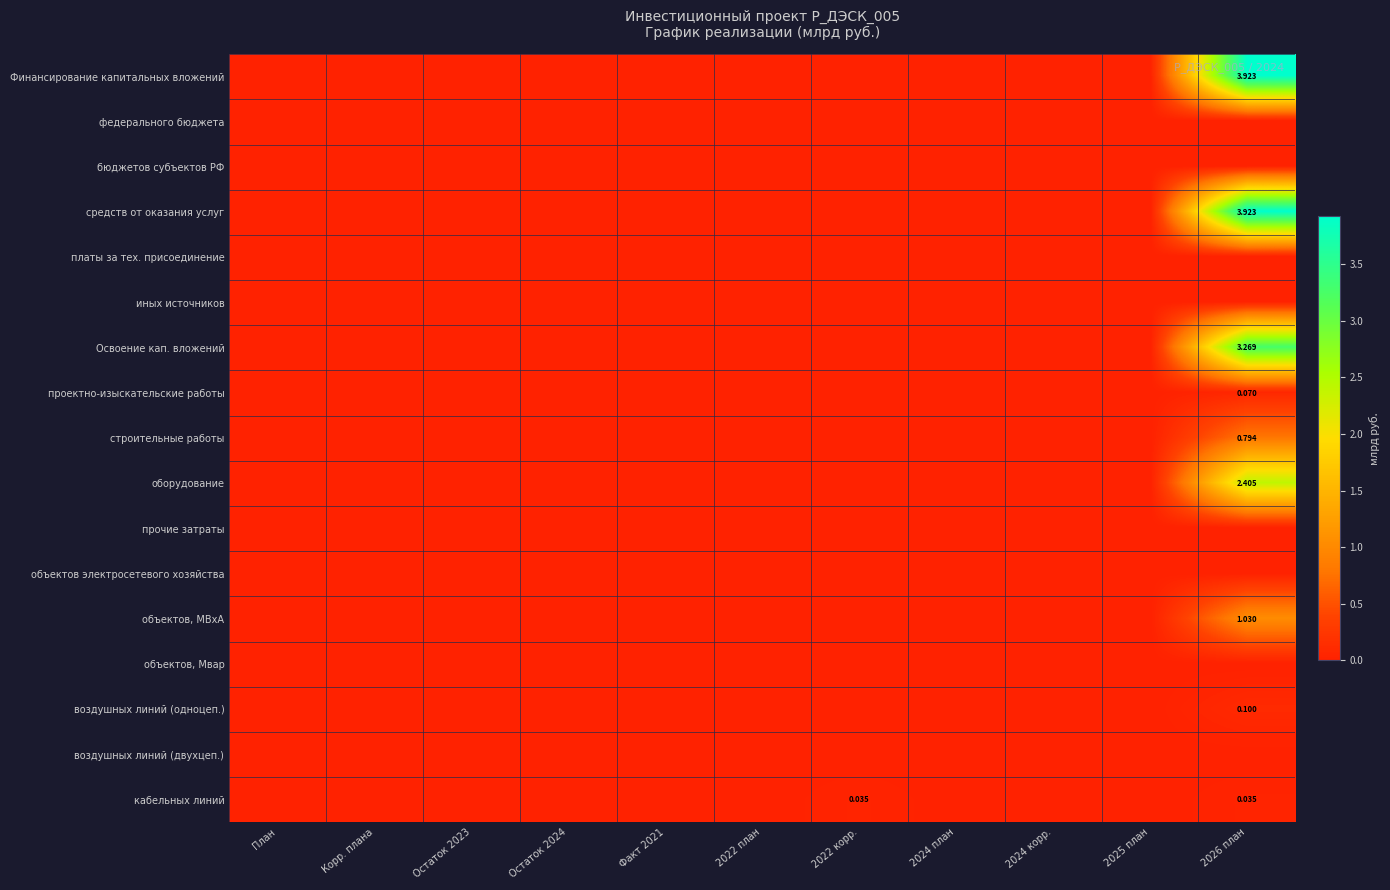

How many categories are shown in the chart?

11